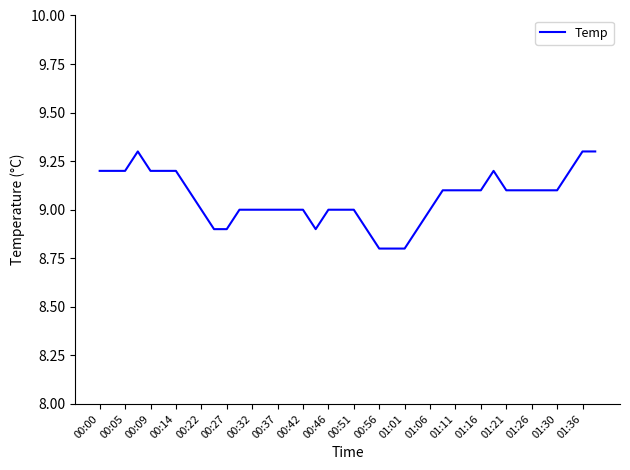

What is the maximum value shown in the chart?

9.3